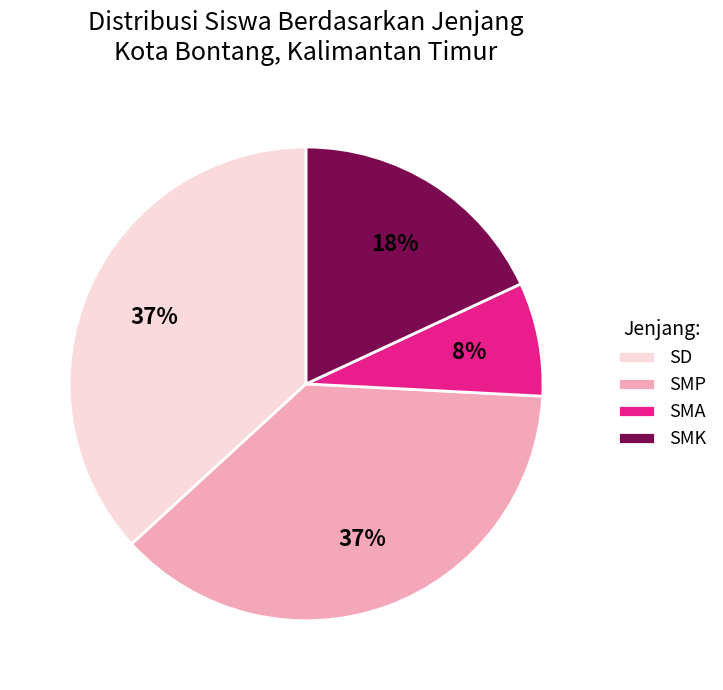

Which category has the smallest portion of the pie?

SMA